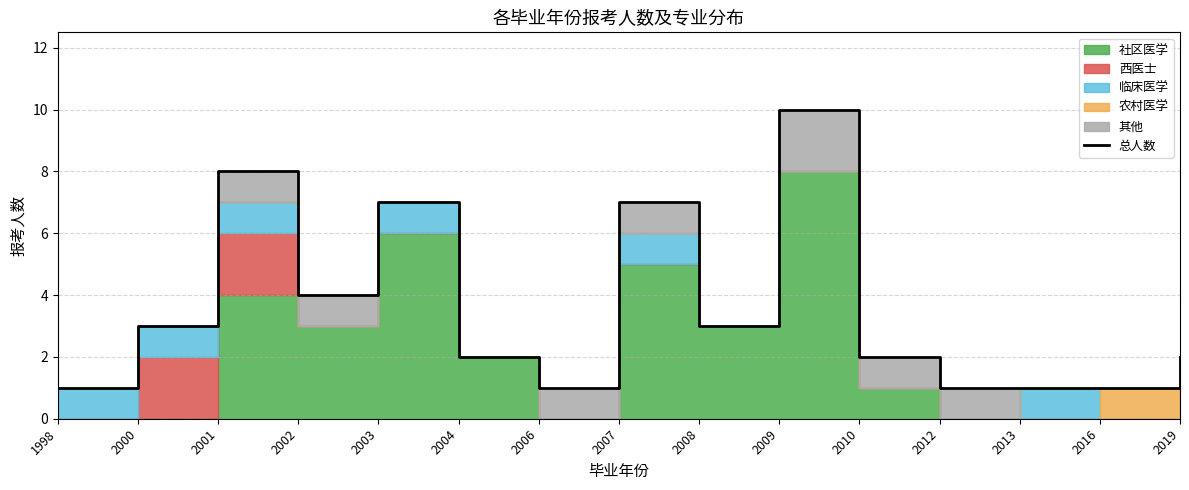

List the labels in order of value, largest first.

2009, 2001, 2003, 2007, 2002, 2000, 2008, 2004, 2010, 2019, 1998, 2006, 2012, 2013, 2016